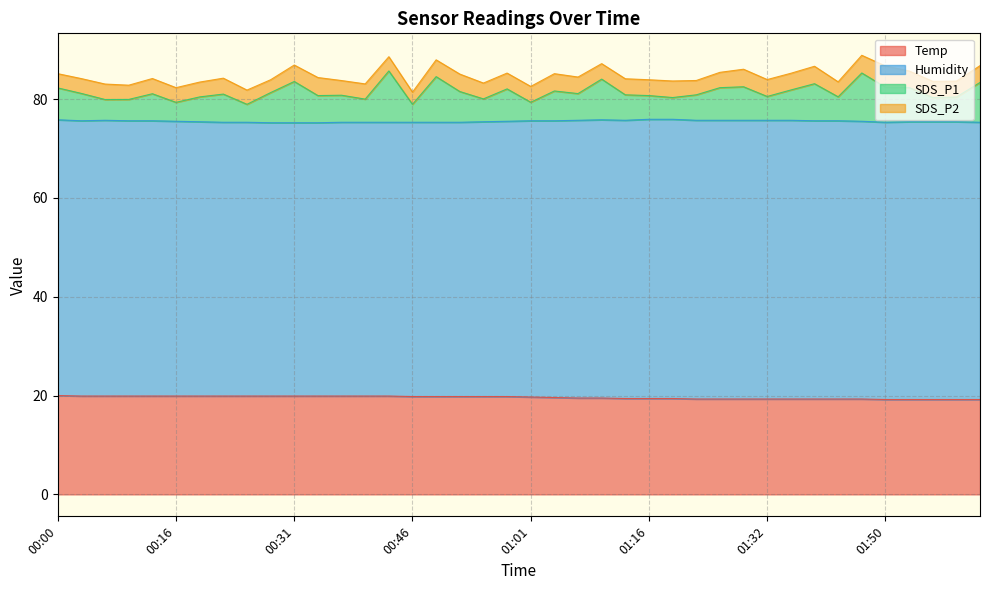

What is the maximum value for Temp?

20.0